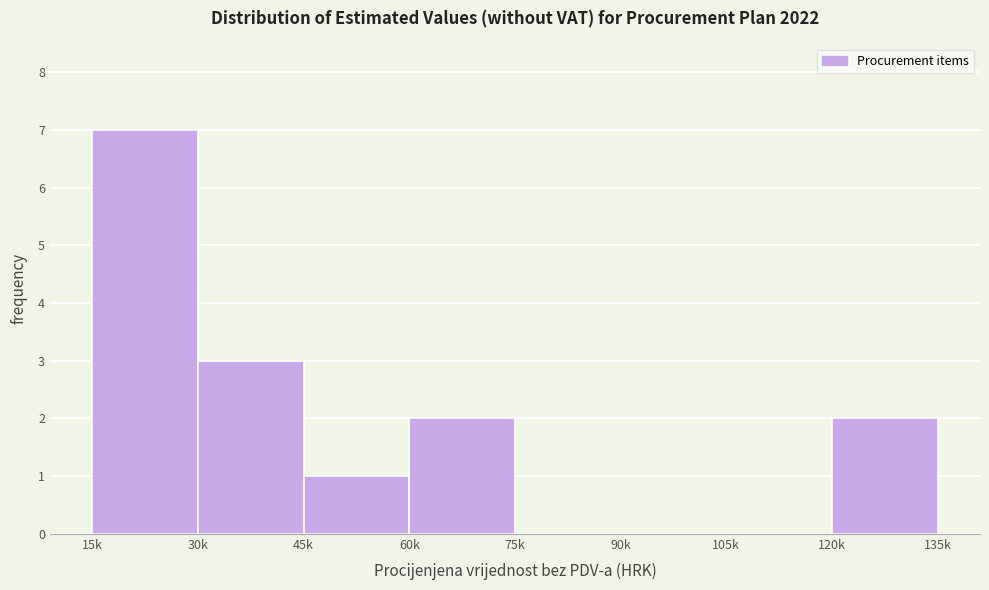

Reading left to right, extract all data points from this chart.

15k=7	30k=3	45k=1	60k=2	75k=0	90k=0	105k=0	120k=2